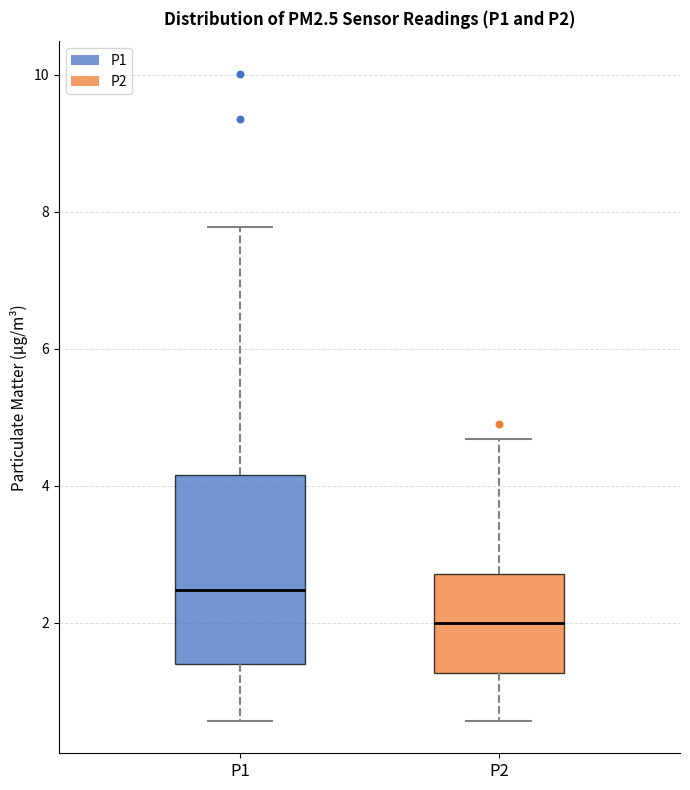

Which box has the highest median line?

P1